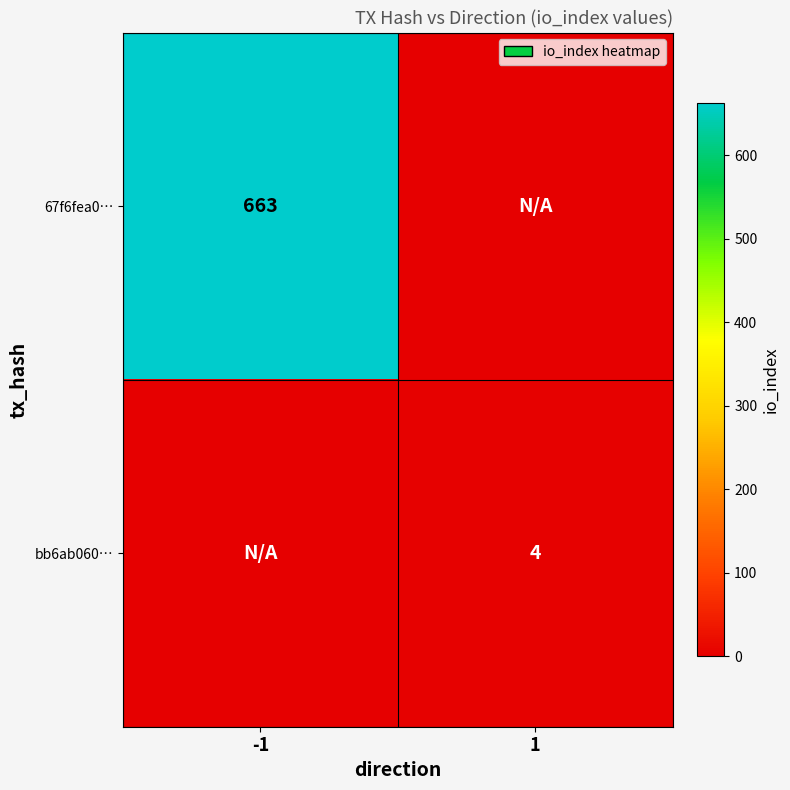

Is the value of 67f6fea0… at -1 greater than the value of bb6ab060… at 1?

Yes